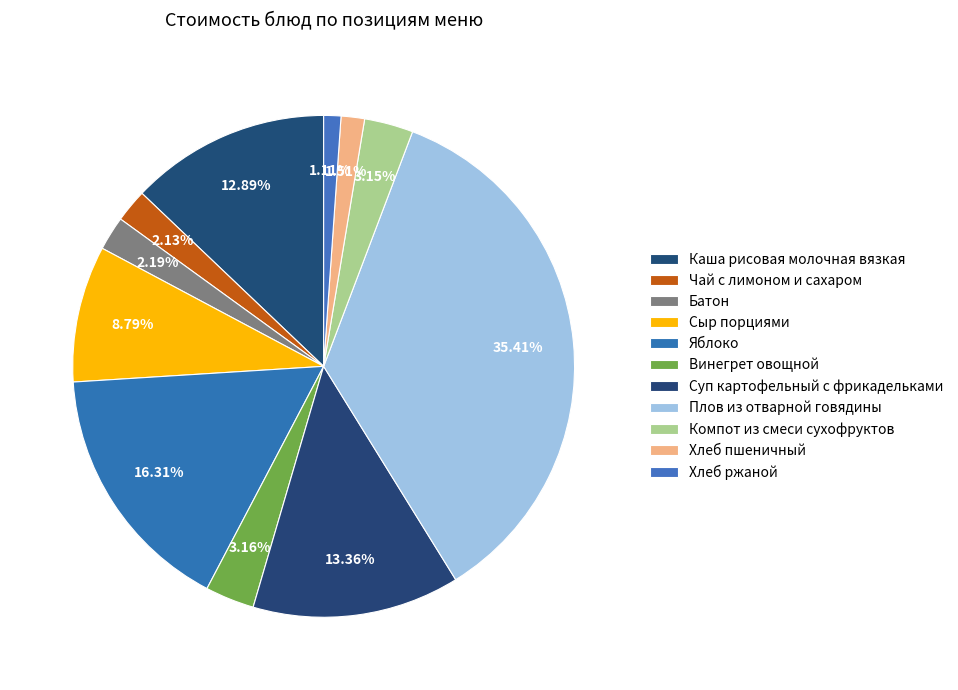

Which slice is the largest?

Плов из отварной говядины